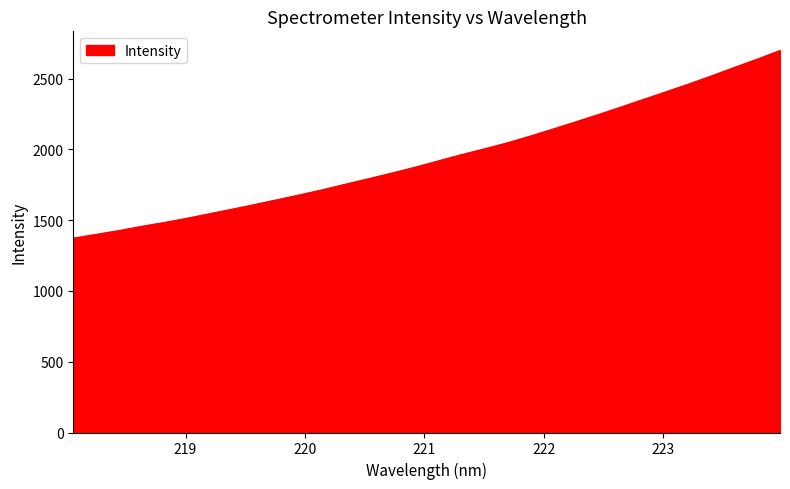

What is the minimum value shown in the chart?

1373.4